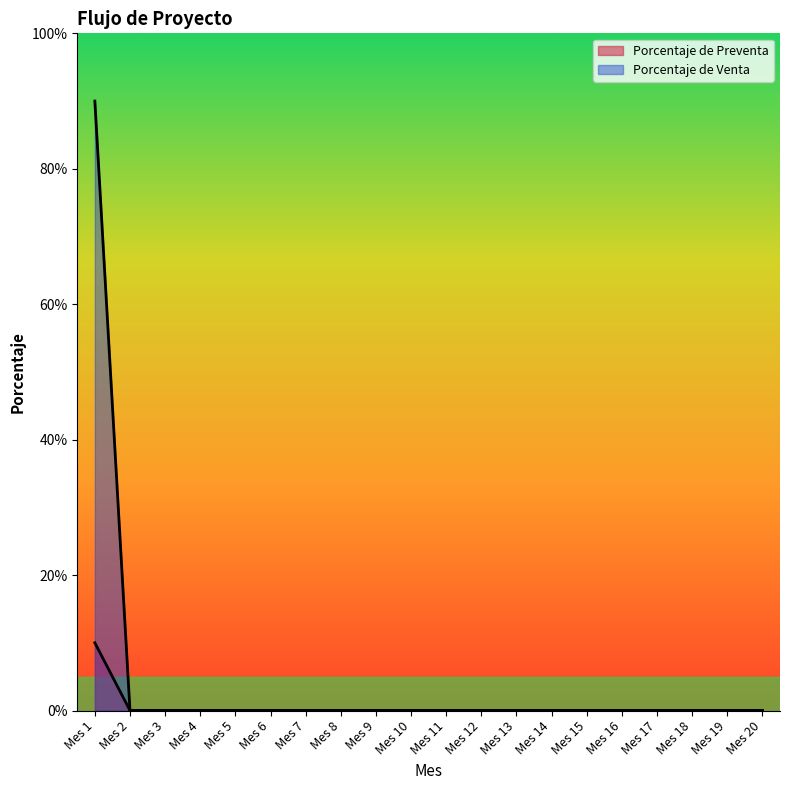

Reading right to left, transcribe all the data shown in this chart.

Porcentaje de Preventa: Mes 20=0.0	Mes 19=0.0	Mes 18=0.0	Mes 17=0.0	Mes 16=0.0	Mes 15=0.0	Mes 14=0.0	Mes 13=0.0	Mes 12=0.0	Mes 11=0.0	Mes 10=0.0	Mes 9=0.0	Mes 8=0.0	Mes 7=0.0	Mes 6=0.0	Mes 5=0.0	Mes 4=0.0	Mes 3=0.0	Mes 2=0.0	Mes 1=0.9
Porcentaje de Venta: Mes 20=0.0	Mes 19=0.0	Mes 18=0.0	Mes 17=0.0	Mes 16=0.0	Mes 15=0.0	Mes 14=0.0	Mes 13=0.0	Mes 12=0.0	Mes 11=0.0	Mes 10=0.0	Mes 9=0.0	Mes 8=0.0	Mes 7=0.0	Mes 6=0.0	Mes 5=0.0	Mes 4=0.0	Mes 3=0.0	Mes 2=0.0	Mes 1=0.1